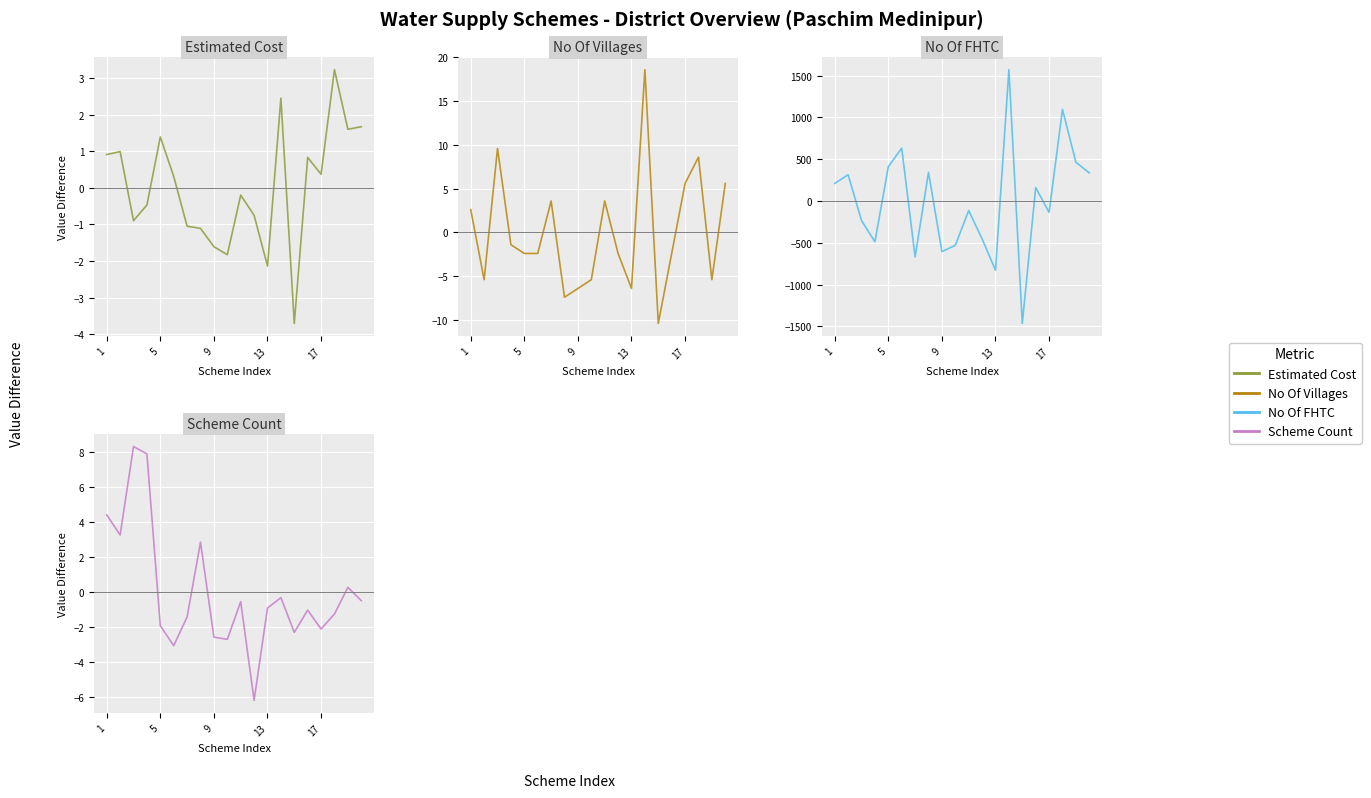

At which label does Estimated Cost first exceed 0?

1